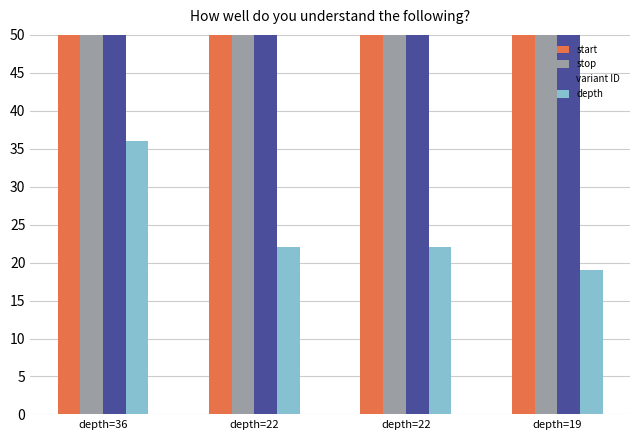

Is it true that stop equals 137.0 at depth=22?

False